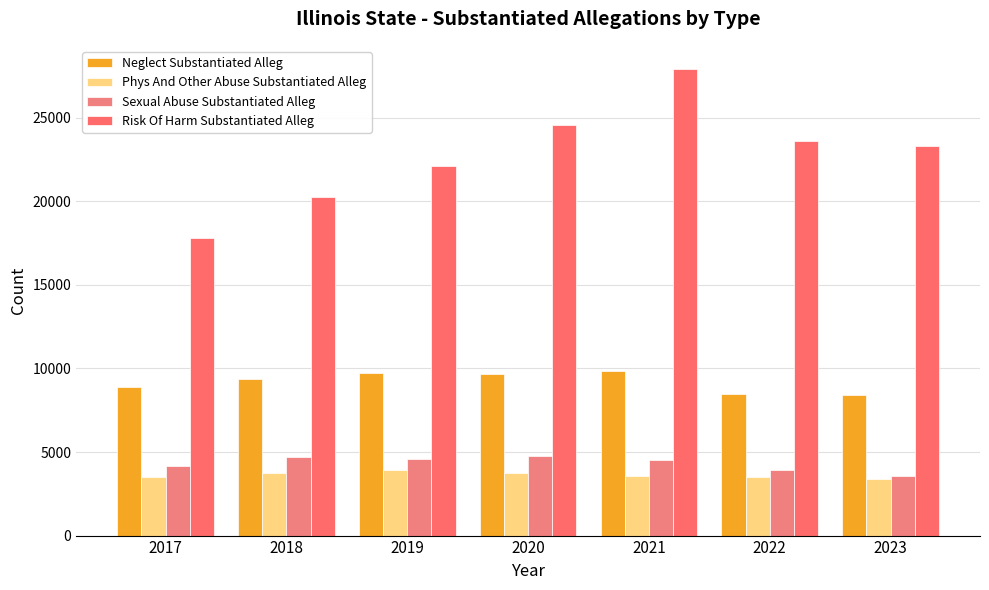

Count the number of data series in this chart.

4